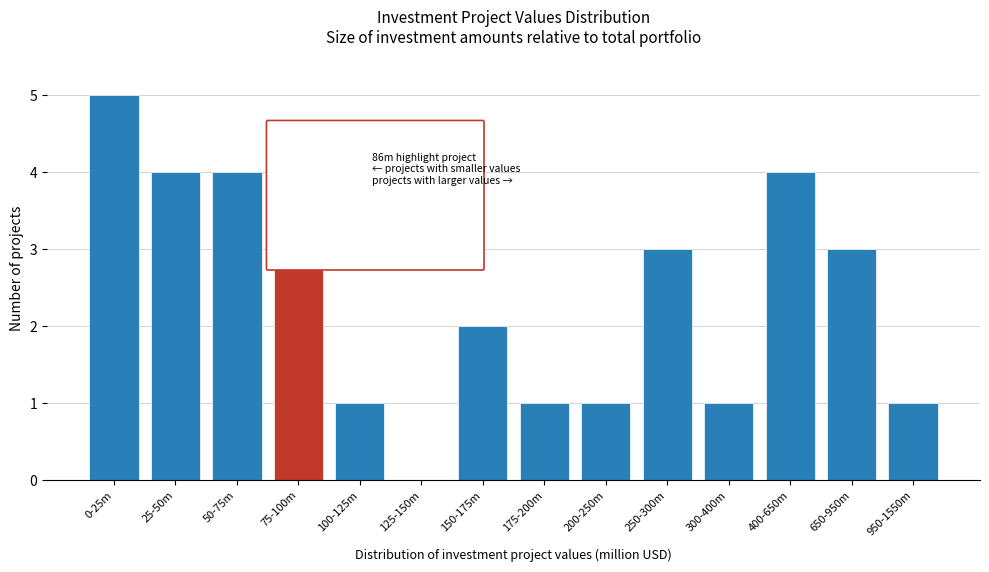

Reading left to right, extract all data points from this chart.

0-25m=5	25-50m=4	50-75m=4	75-100m=4	100-125m=1	125-150m=0	150-175m=2	175-200m=1	200-250m=1	250-300m=3	300-400m=1	400-650m=4	650-950m=3	950-1550m=1